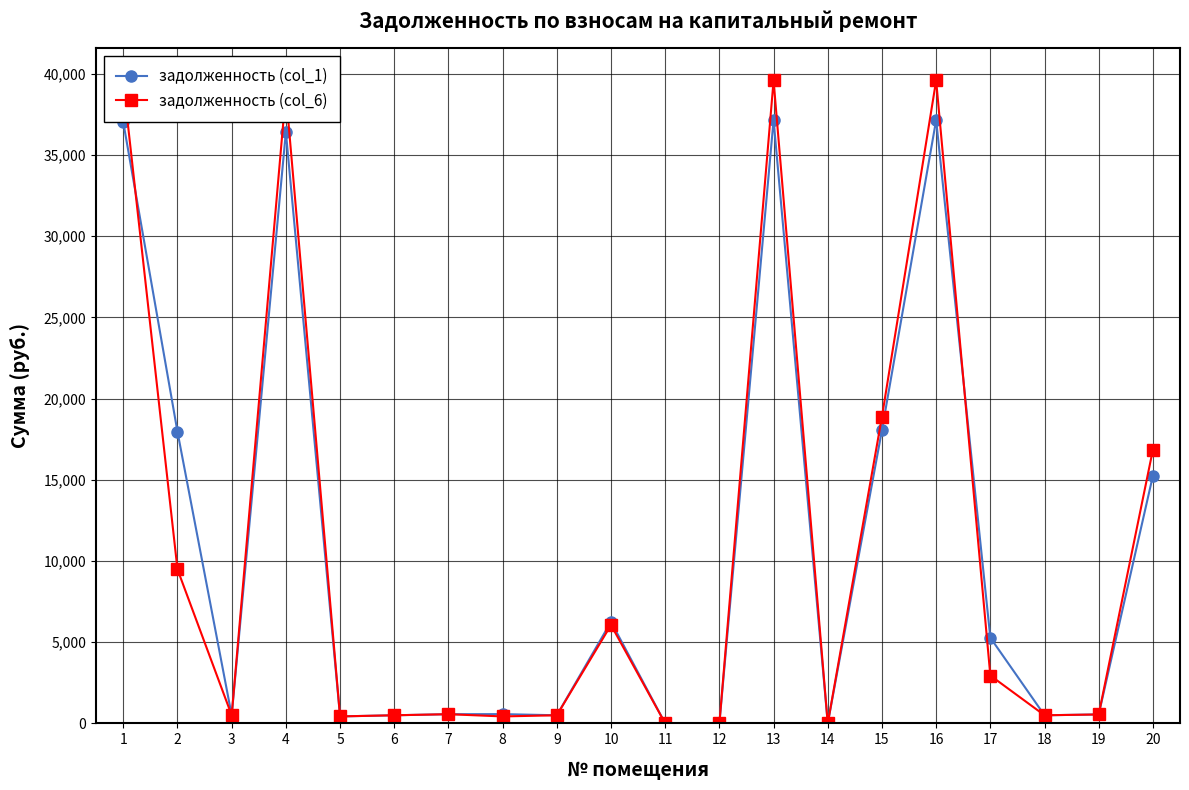

Which series has the largest range (max minus min)?

задолженность (col_6)